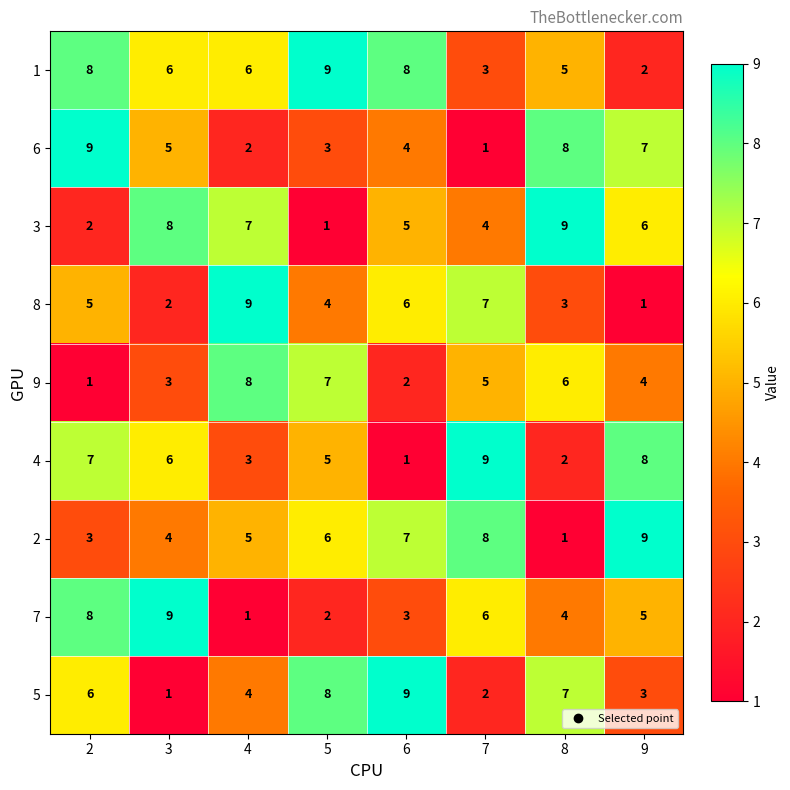

Is the value of 1 at 4 greater than the value of 4 at 8?

Yes